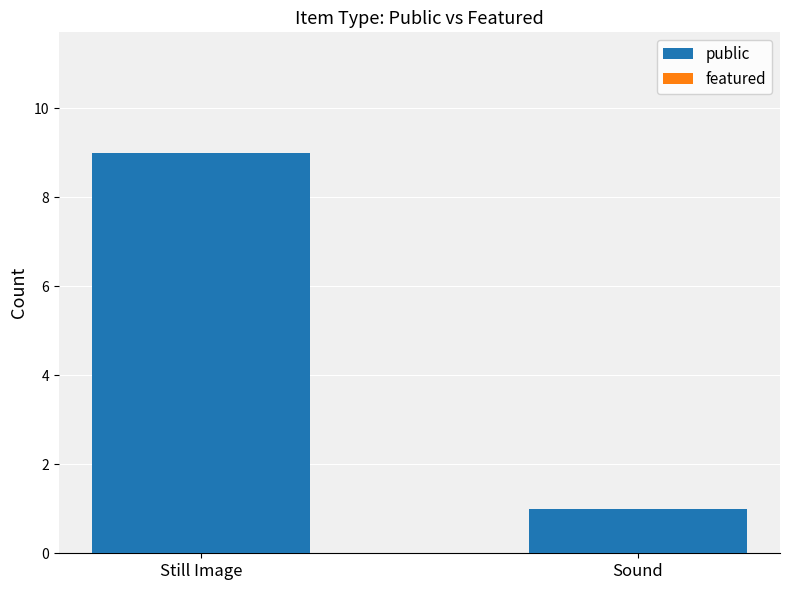

How many categories are shown in the chart?

2